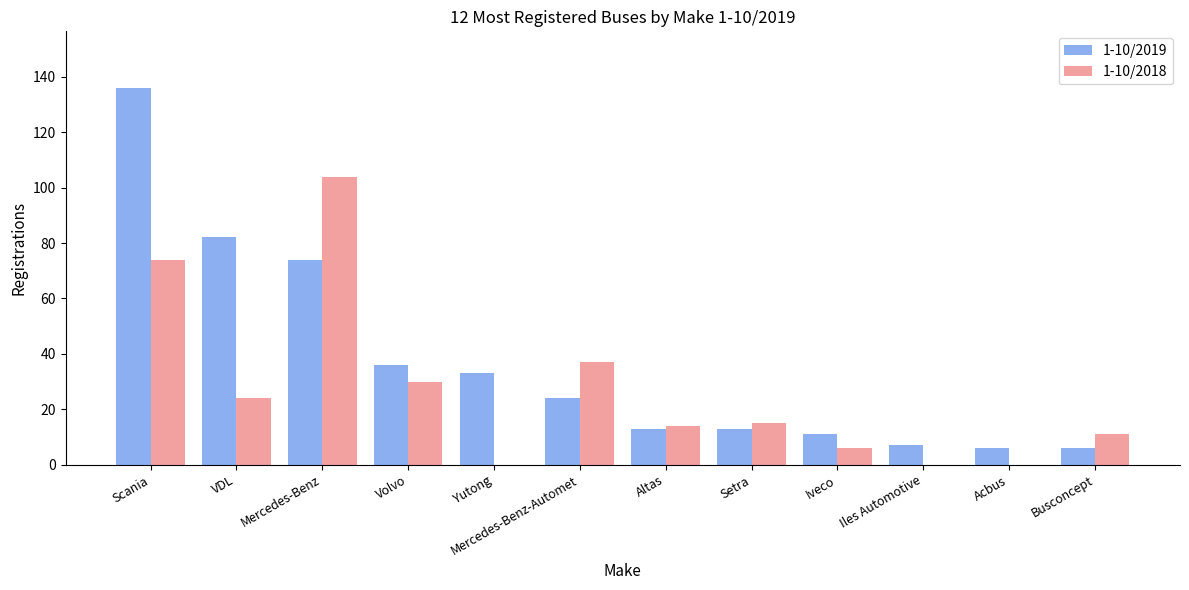

Which series has the widest spread of values?

1-10/2019